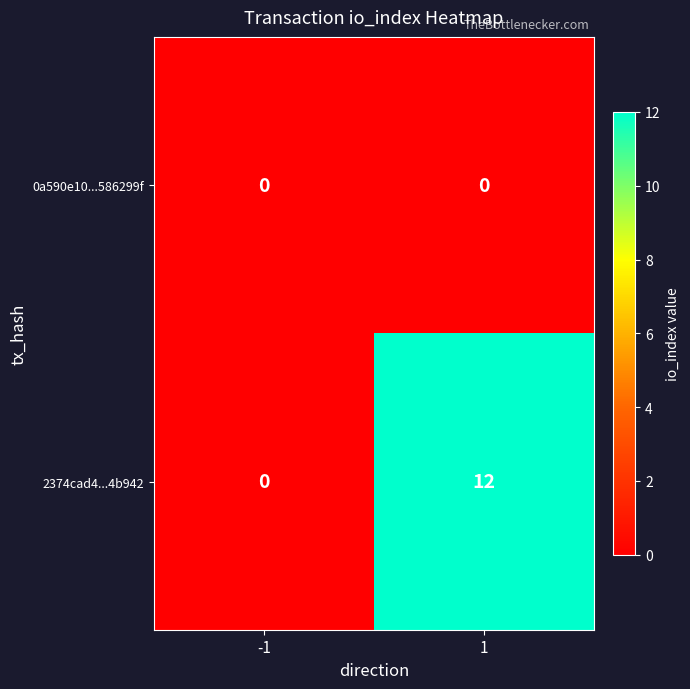

What value does the 2374cad4...4b942 series have at 1, to the nearest 5?

10